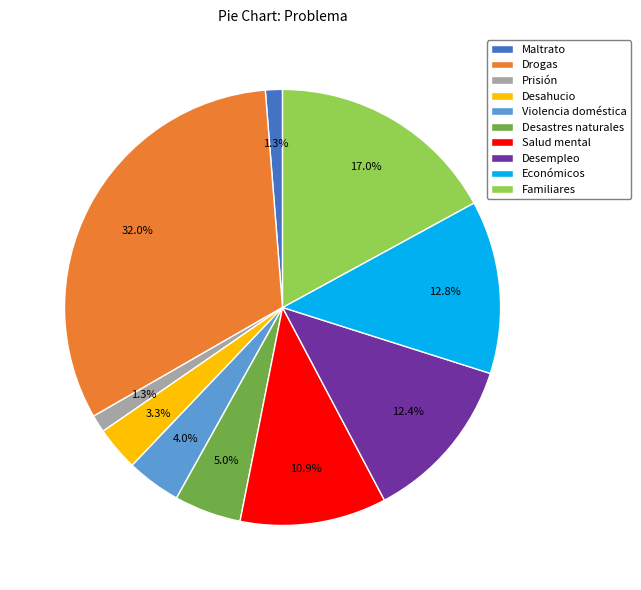

What is the ratio of the value at Desempleo to the value at Prisión?

9.5